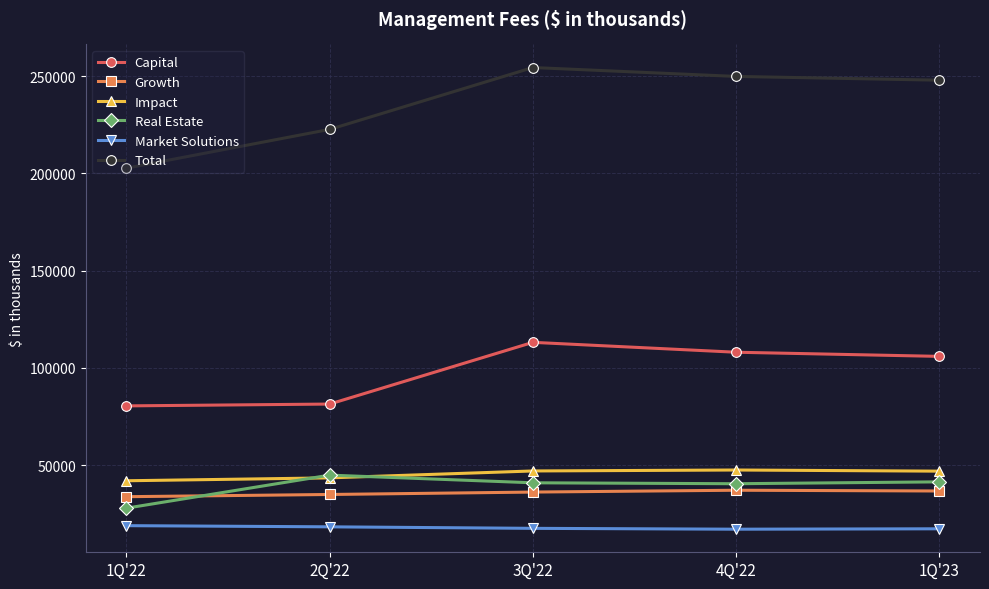

True or false: Impact and Capital intersect in this chart.

False